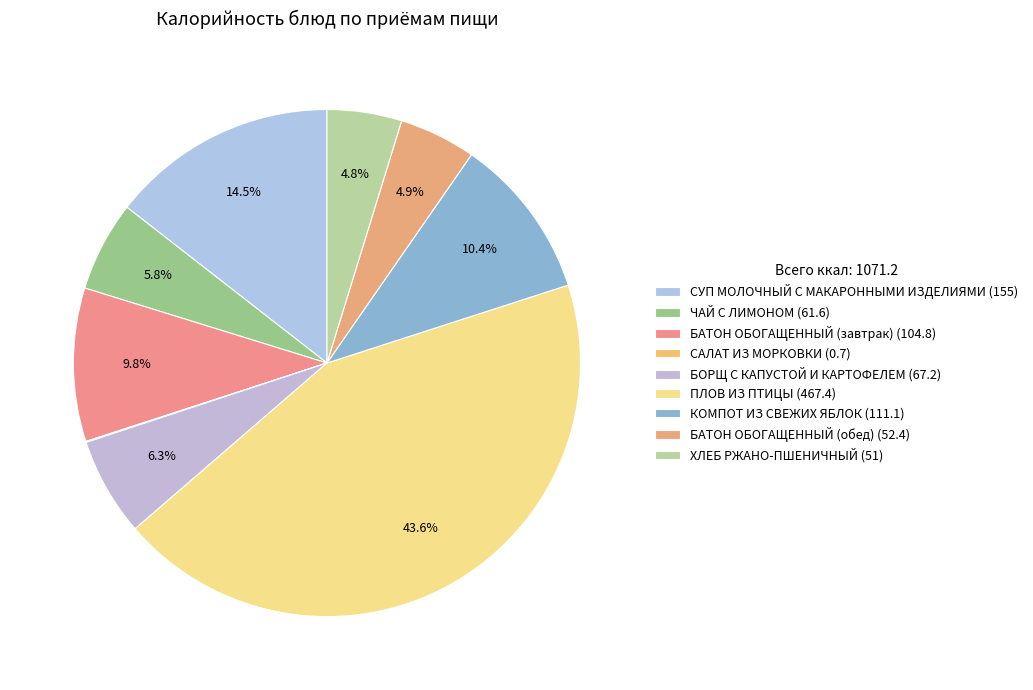

How many slices are in this pie chart?

9